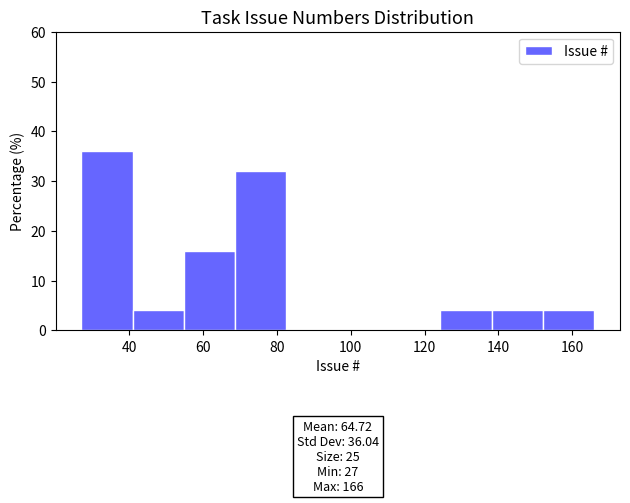

Which range on the x-axis has the tallest bar?

28 to 40